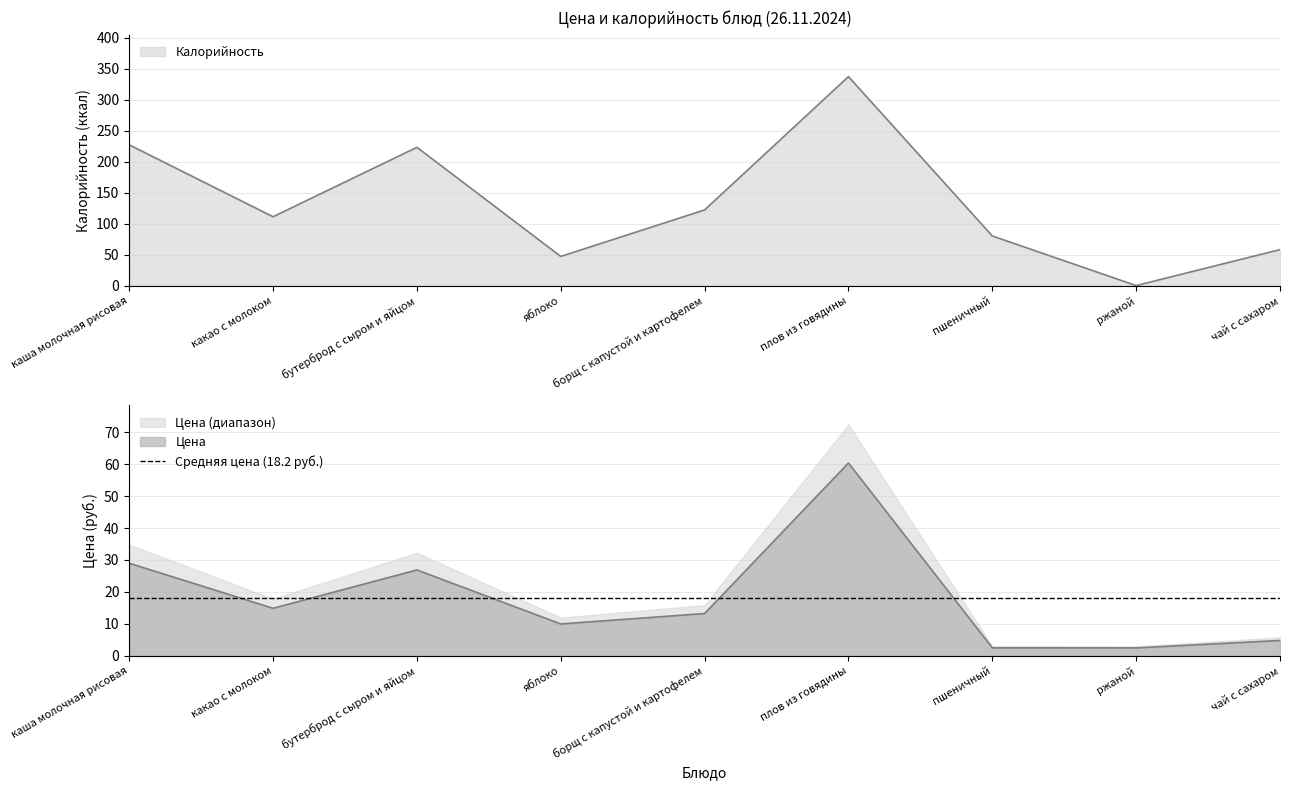

Which category has the highest value in the Цена series?

плов из говядины